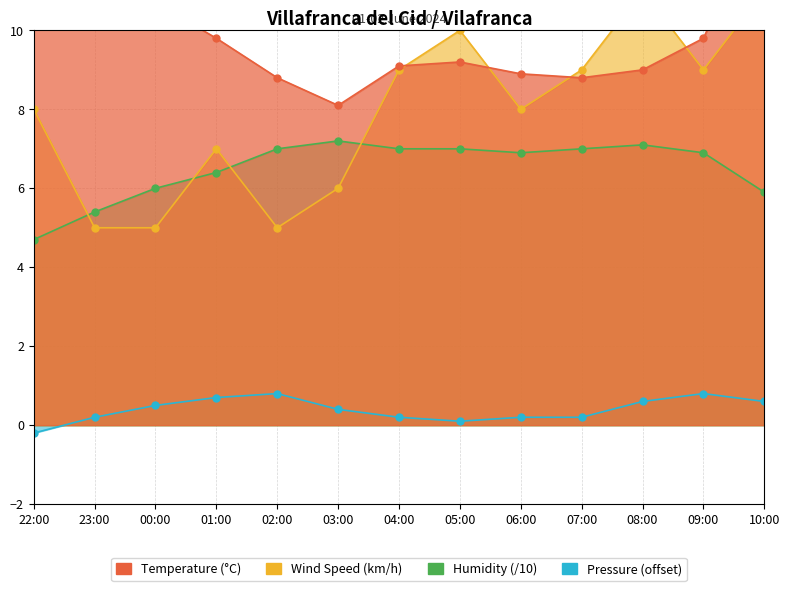

Where is the first local maximum for Humidity?

03:00